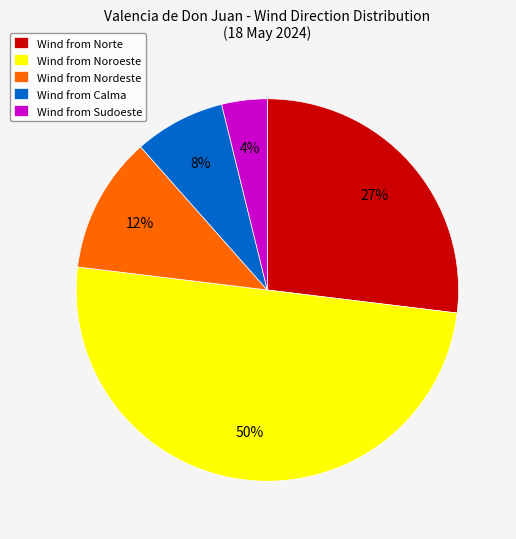

To the nearest percent, what is the average slice percentage?

20%